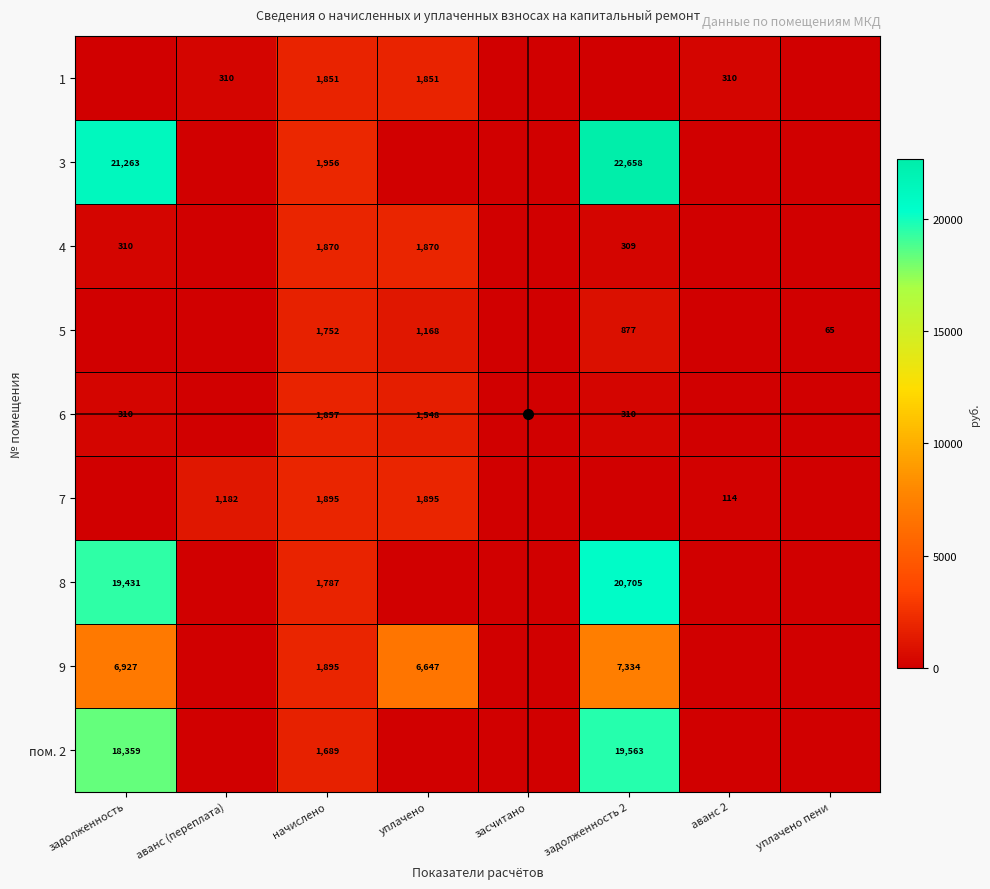

At how many categories does at least one series exceed 15177?

2